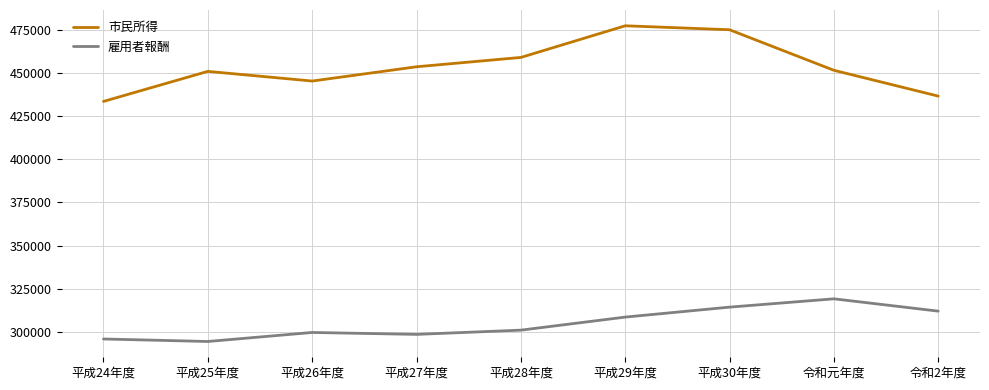

True or false: 市民所得 and 雇用者報酬 cross at least once.

False